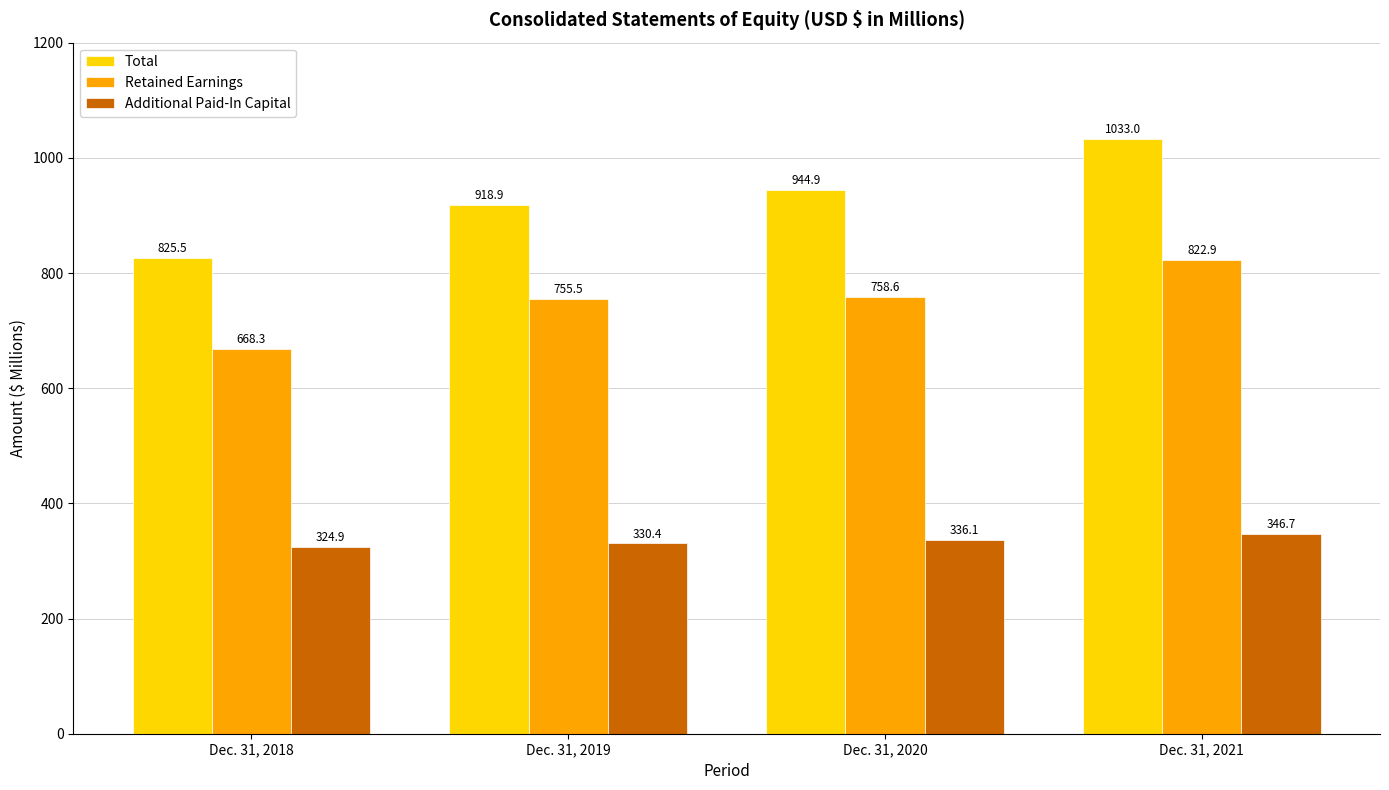

Rank the series at Dec. 31, 2021 from highest to lowest value.

Total, Retained Earnings, Additional Paid-In Capital